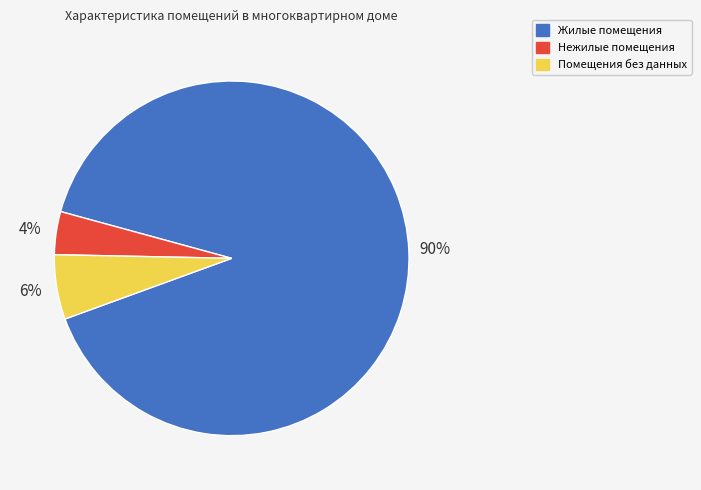

To the nearest percent, what is the difference between the largest and smallest slice percentages?

86%